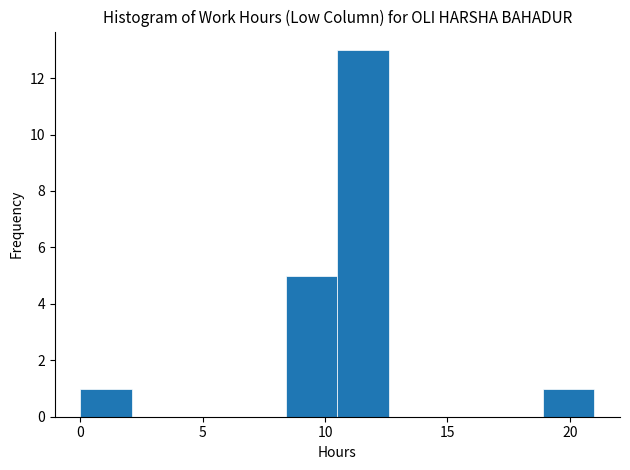

Reading left to right, list every bar in this chart as the range it spans on the x-axis followed by its height. Neither the bar edges nor the heights are printed on the chart, so give them approximately, as read against the axes.

0.0 to 2.1: 1
2.1 to 4.2: 0
4.2 to 6.3: 0
6.3 to 8.4: 0
8.4 to 10.5: 5
10.5 to 12.6: 13
12.6 to 14.7: 0
14.7 to 16.8: 0
16.8 to 18.9: 0
18.9 to 21.0: 1